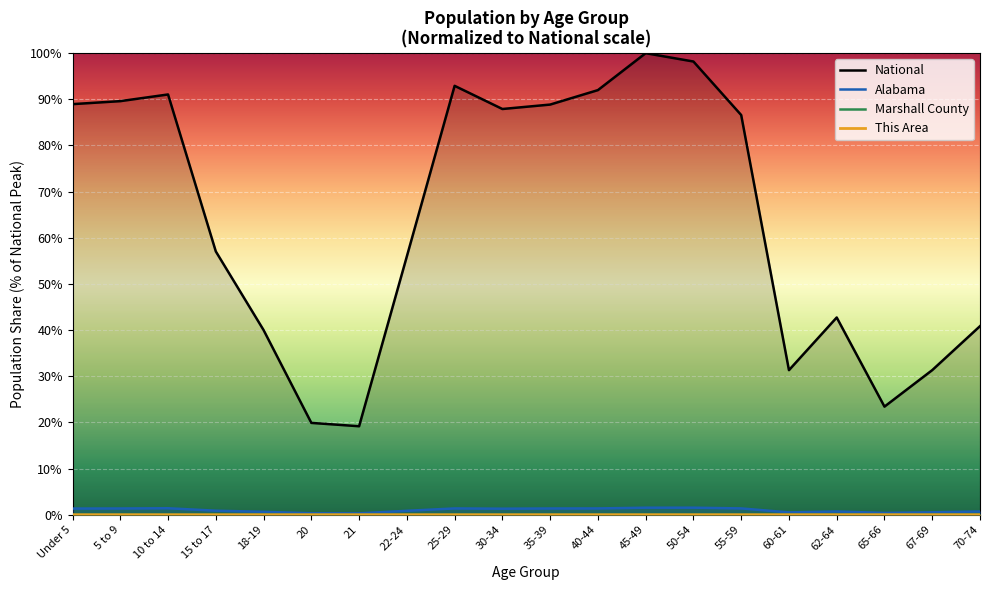

What is the difference between the National values at 18-19 and 21?

20.8